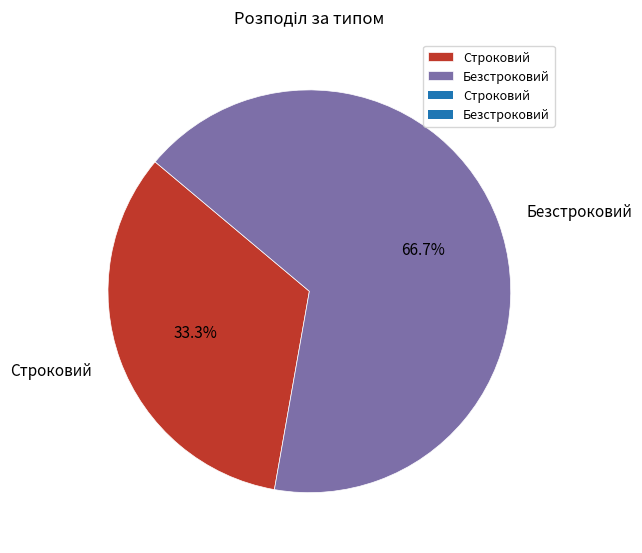

Is there any slice that represents more than half of the pie?

Yes